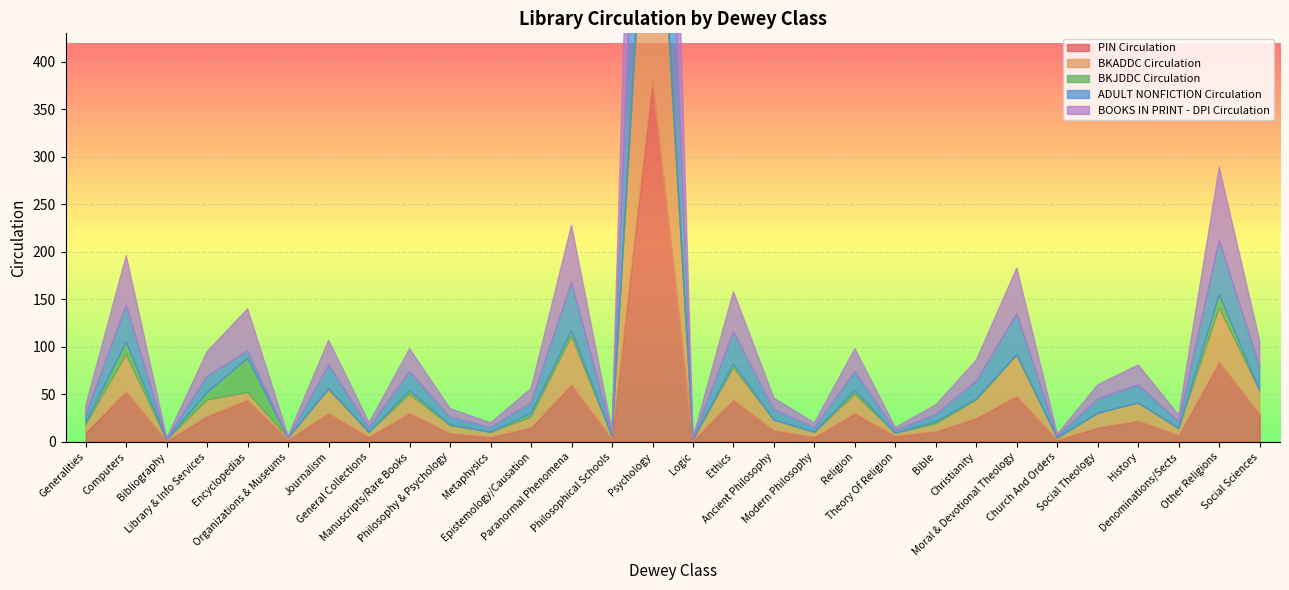

What is the difference between the maximum and minimum values in the BOOKS IN PRINT - DPI Circulation series?

364